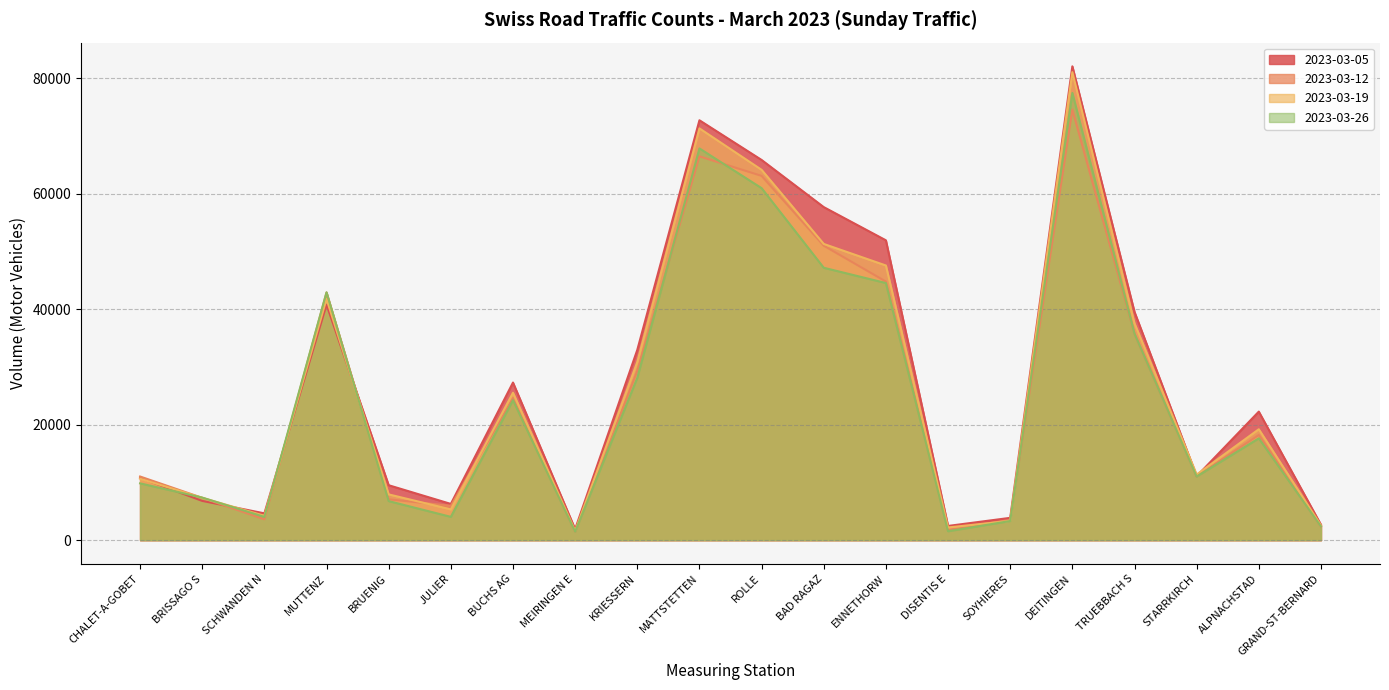

True or false: 2023-03-26 has a value of 11025 at STARRKIRCH.

True